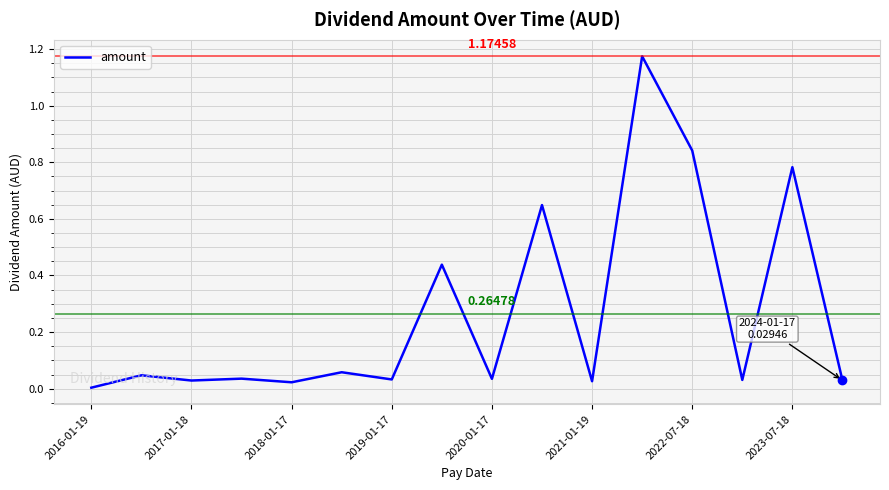

Which has a higher value, 2023-07-18 or 2021-01-19?

2023-07-18